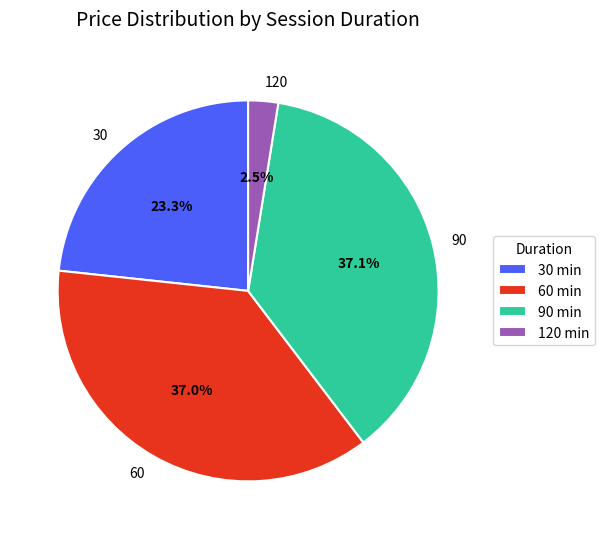

Do 90 and 120 together represent more than half of the pie?

No